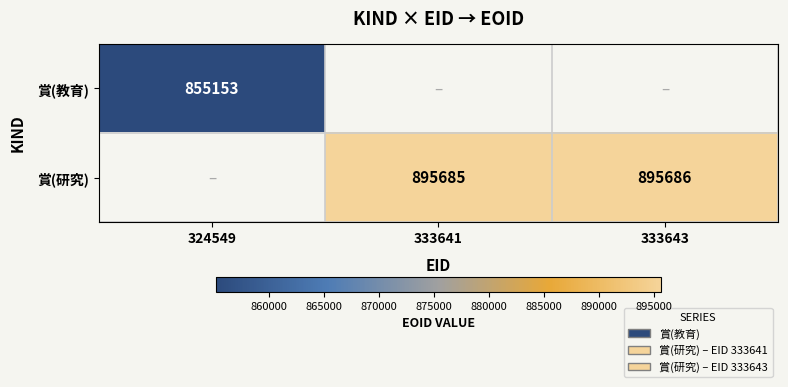

The 賞(研究) series shows 511365 at 333641. True or false?

False